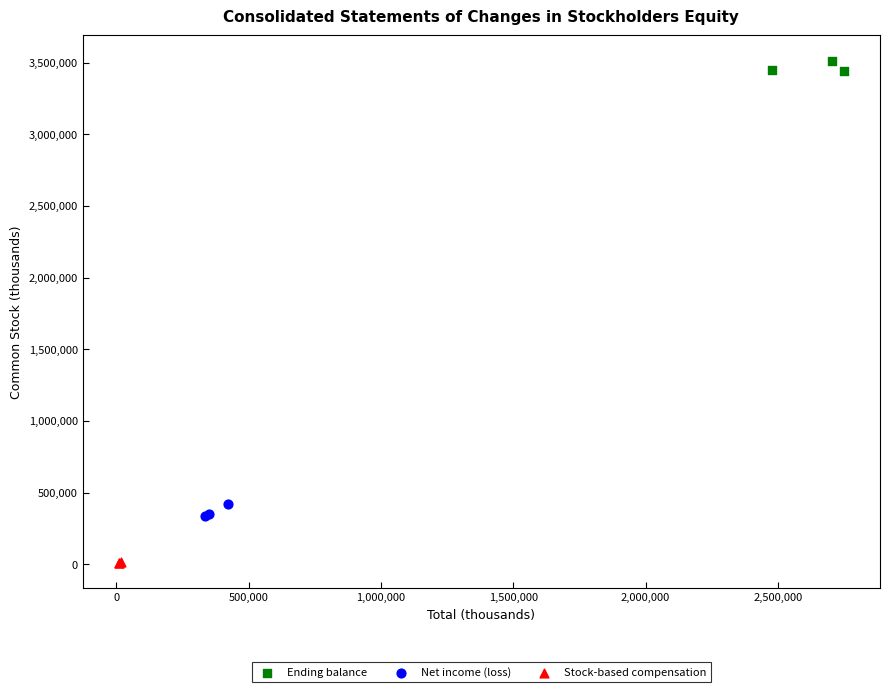

Which series contains the lowest Y value?

Stock-based compensation